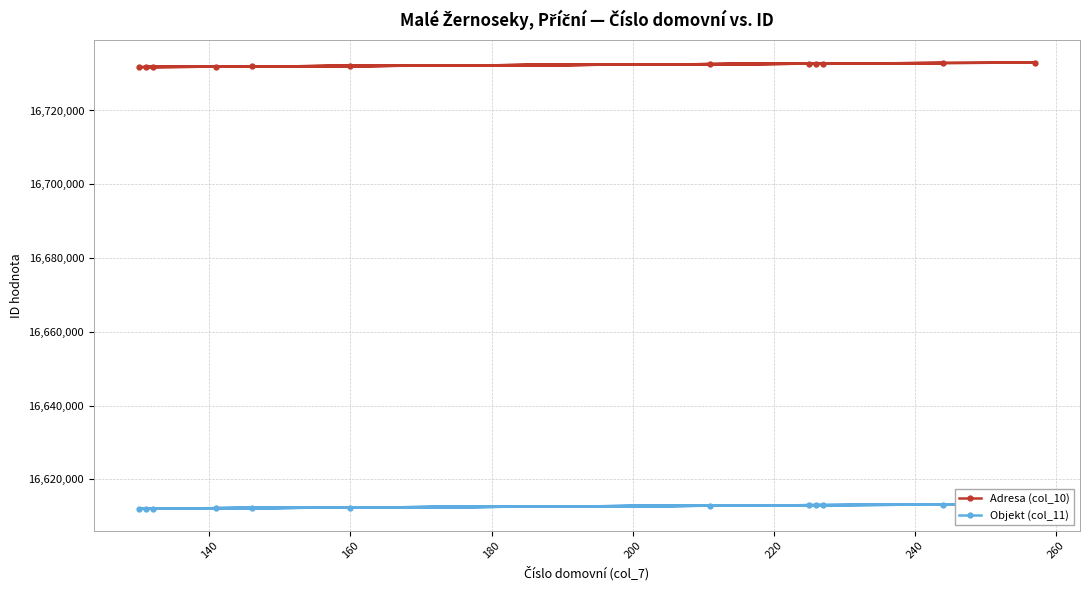

List the series in order of their peak value, lowest first.

Objekt (col_11), Adresa (col_10)